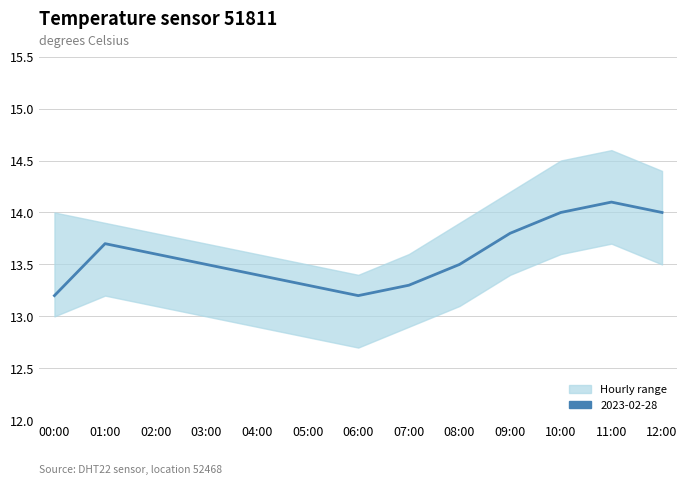

True or false: the data shows 13.6 at 02:00.

True